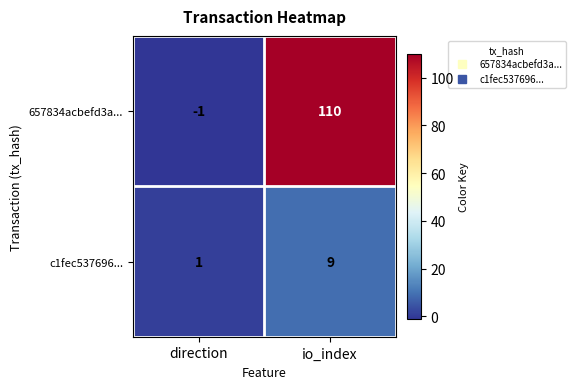

Count the number of data series in this chart.

2